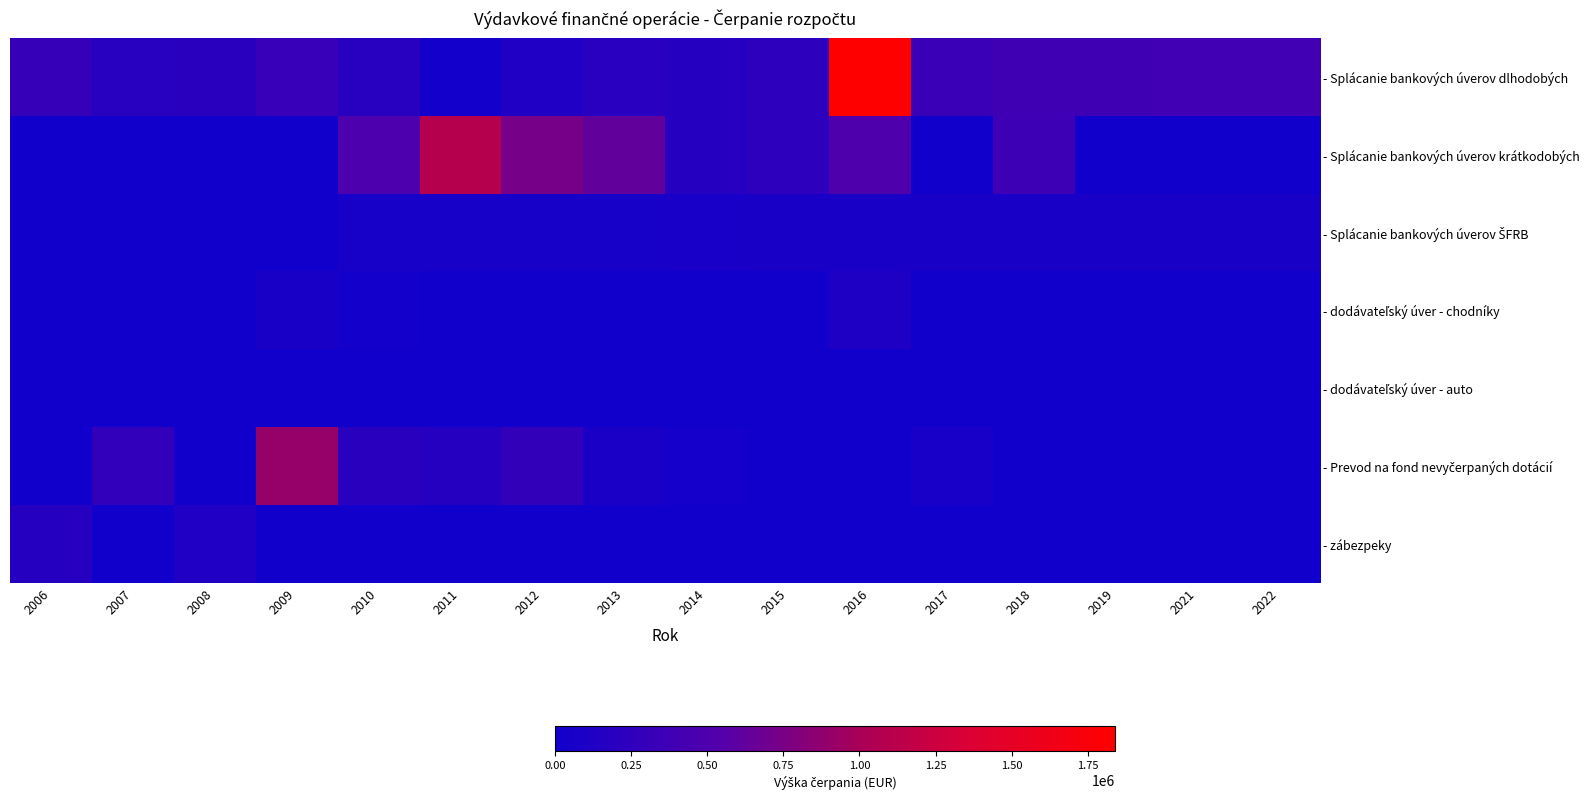

Which series has the largest total across all categories?

- Splácanie bankových úverov dlhodobých